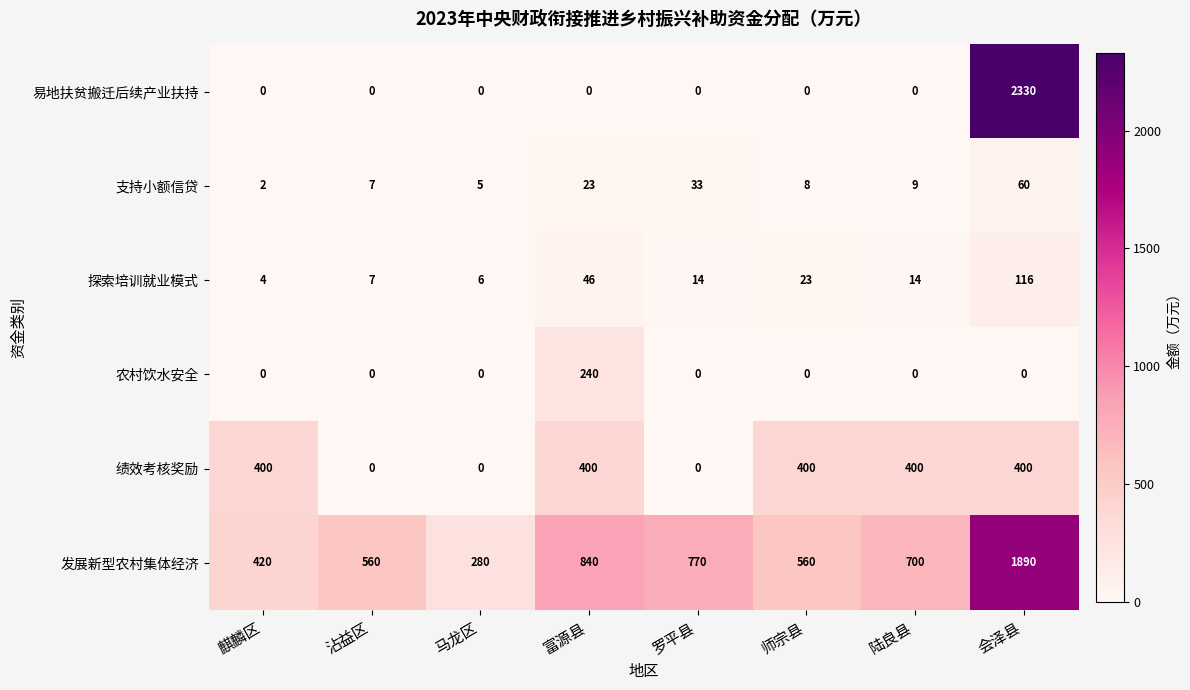

Is it true that 农村饮水安全 equals 86 at 陆良县?

False